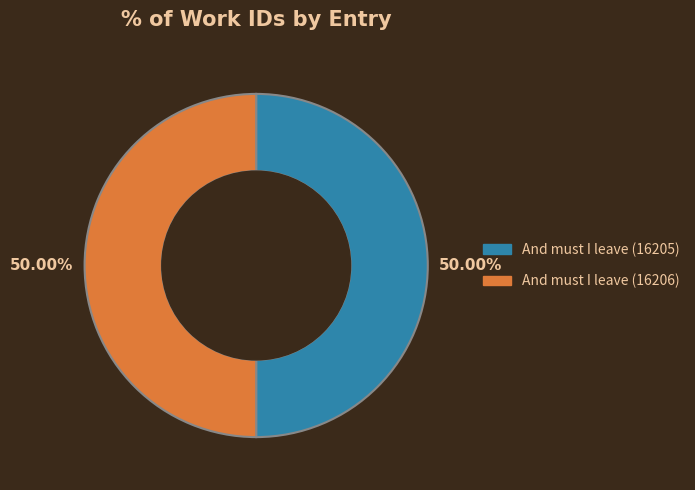

Combined, what portion of the pie is And must I leave (16205) and And must I leave (16206)?

100.0%